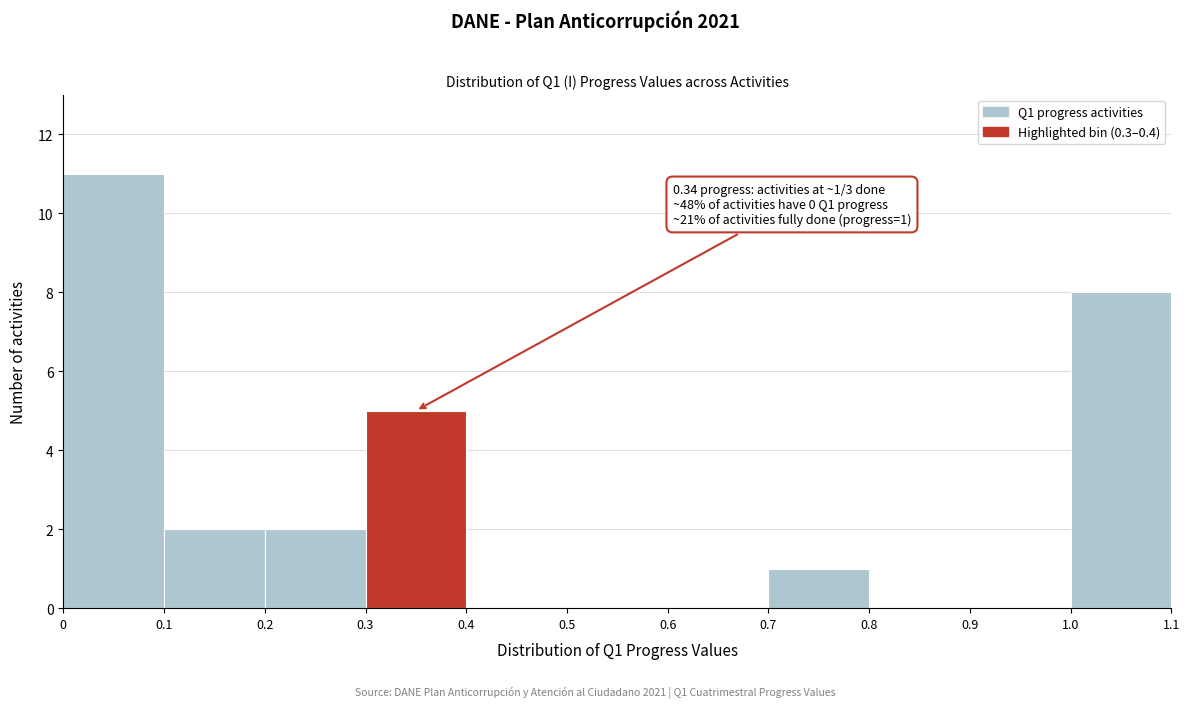

Over which range of the x-axis is the bar tallest?

0 to 0.1